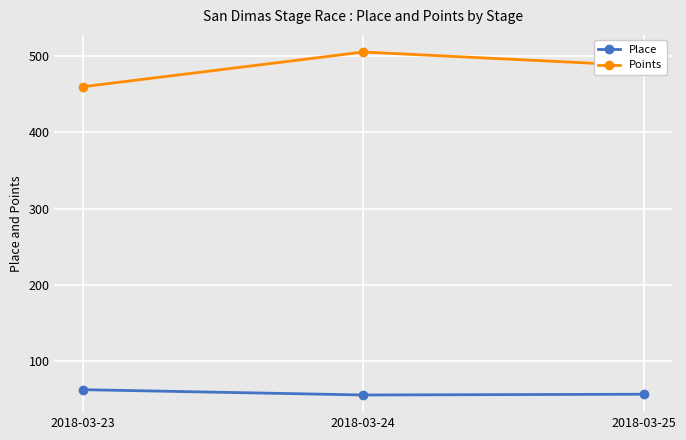

At which category is the sum across all series the highest?

2018-03-24